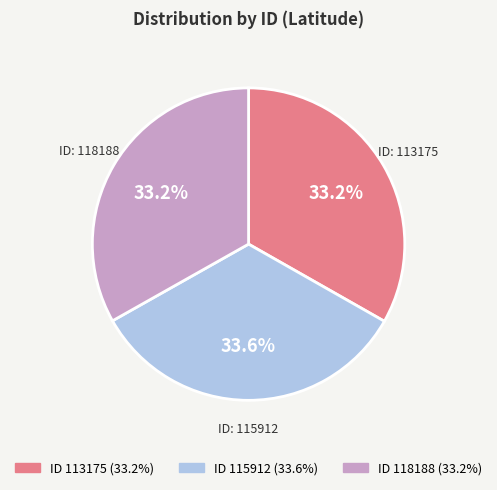

Does any single category account for the majority?

No